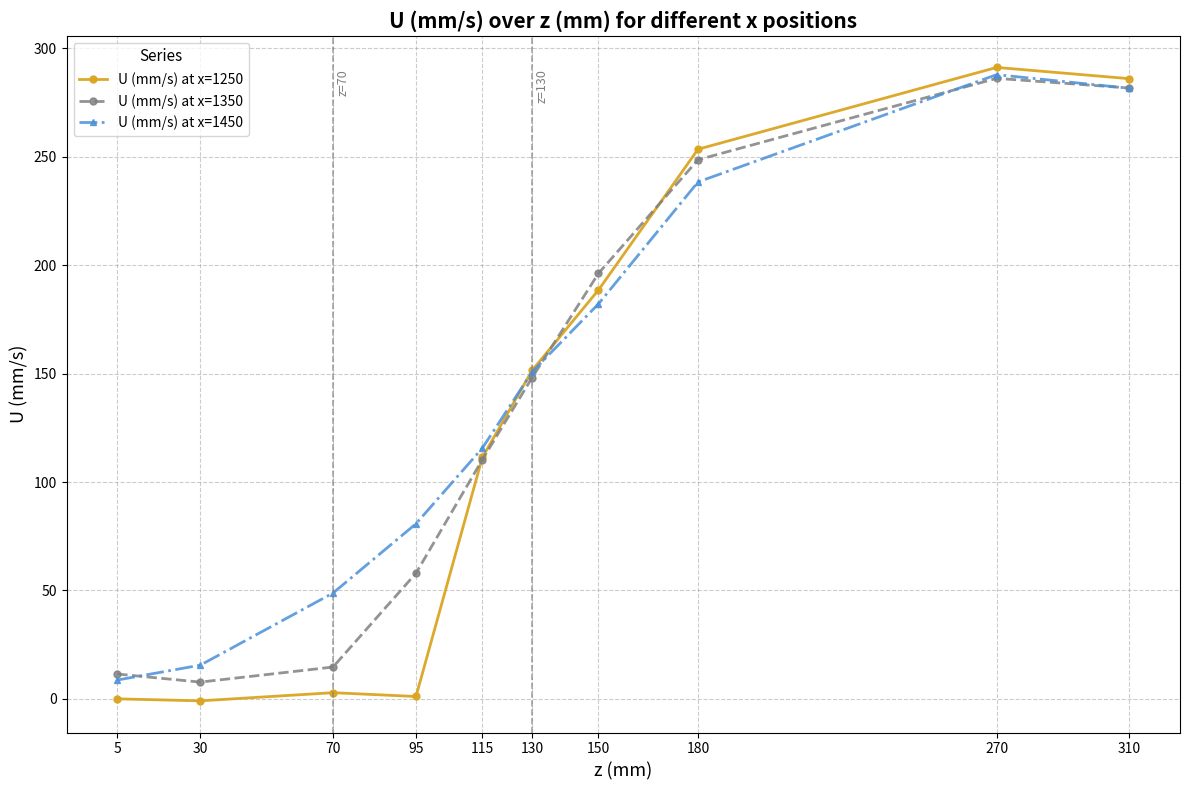

Which series has the largest range (max minus min)?

U (mm/s) at x=1250